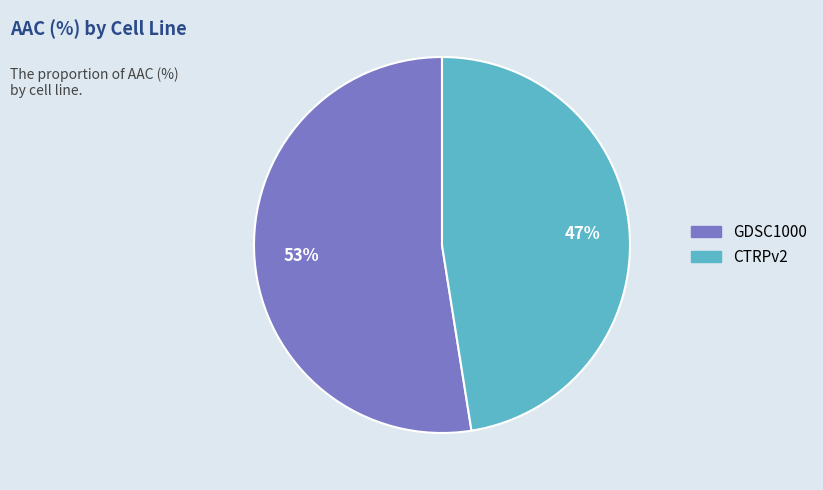

Which has a higher value, CTRPv2 or GDSC1000?

GDSC1000